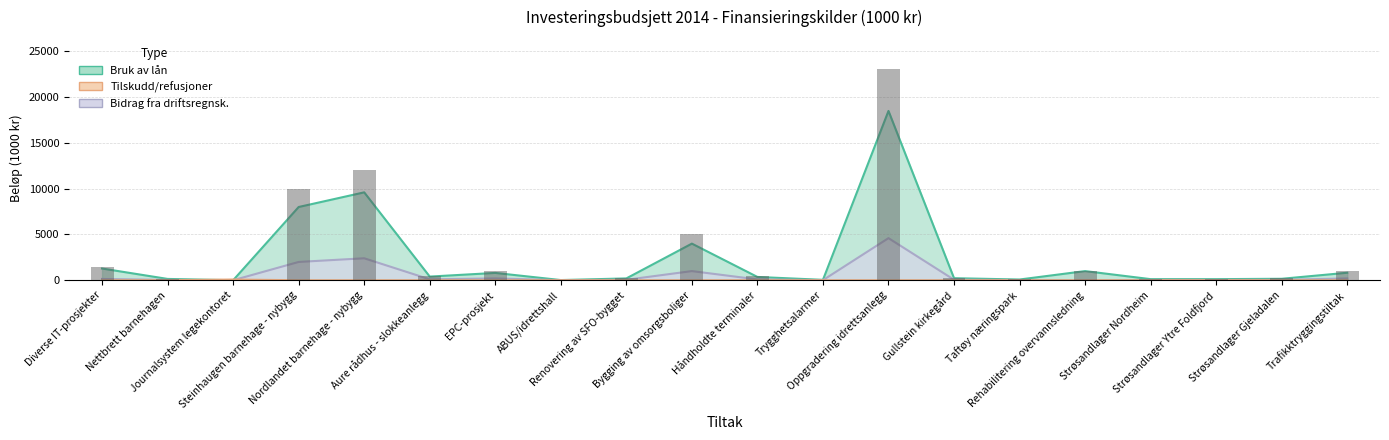

What is the sum of the values at Renovering av SFO-bygget and Strøsandlager Nordheim?

400